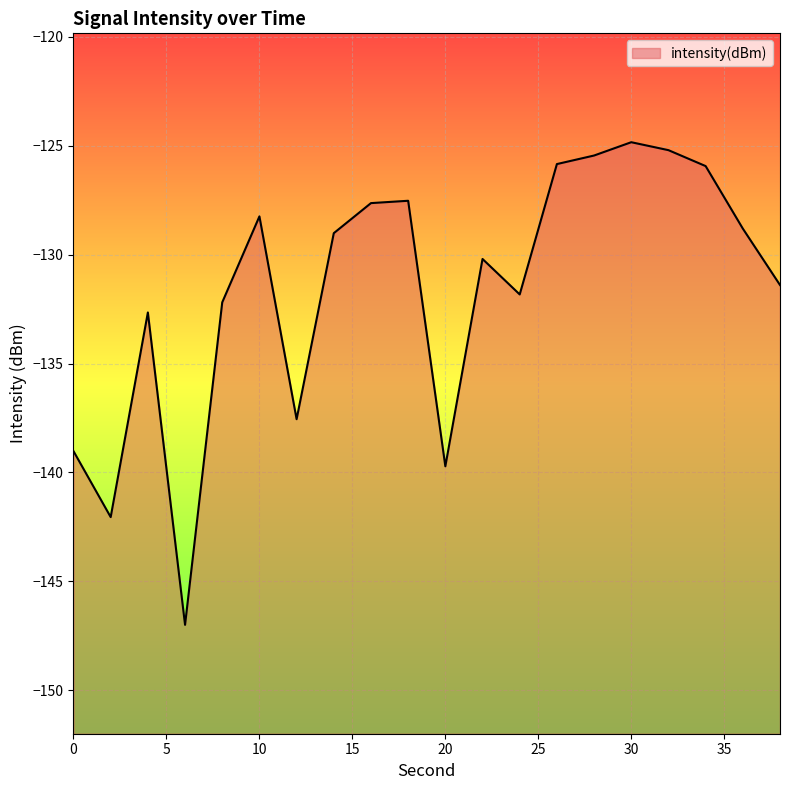

At which category does the chart reach its peak across all series?

30